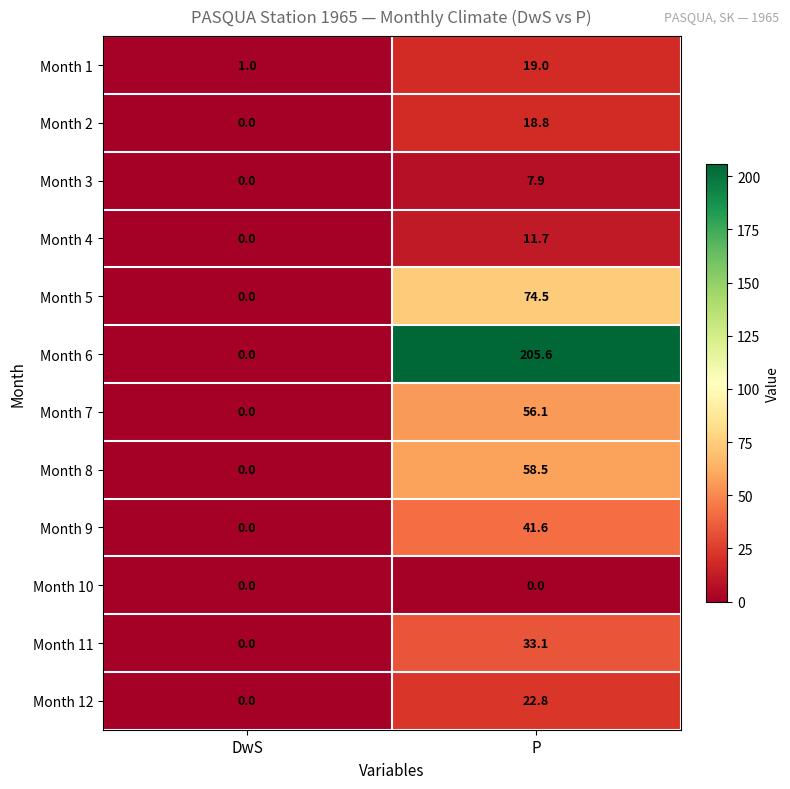

The Month 4 series shows 4.5 at DwS. True or false?

False